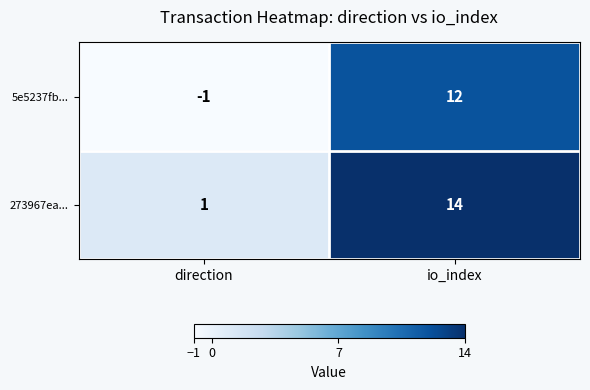

At which category does the chart reach its peak across all series?

io_index